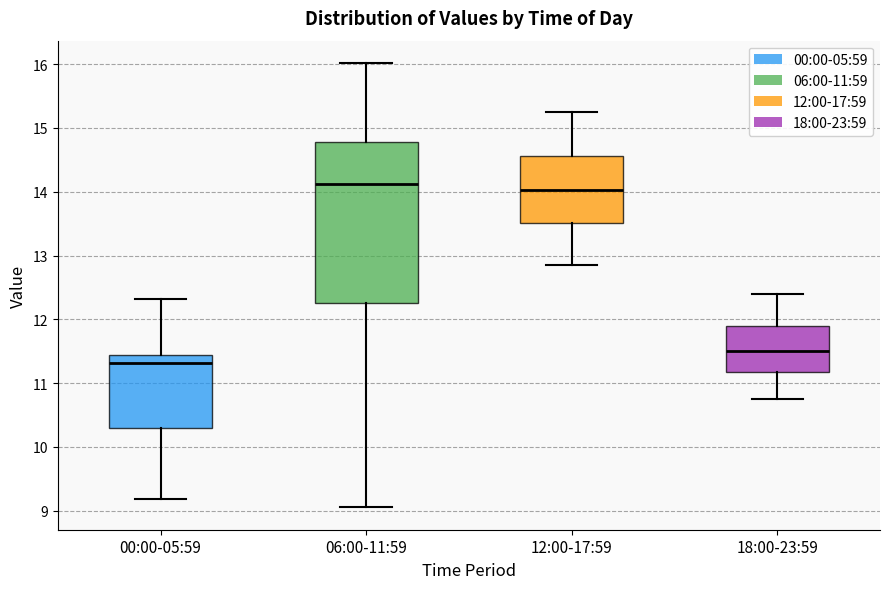

Where is the lower edge of the box for 00:00-05:59 on the y-axis? The values are not printed on the chart, so give them approximately, as read against the axis.

10.3